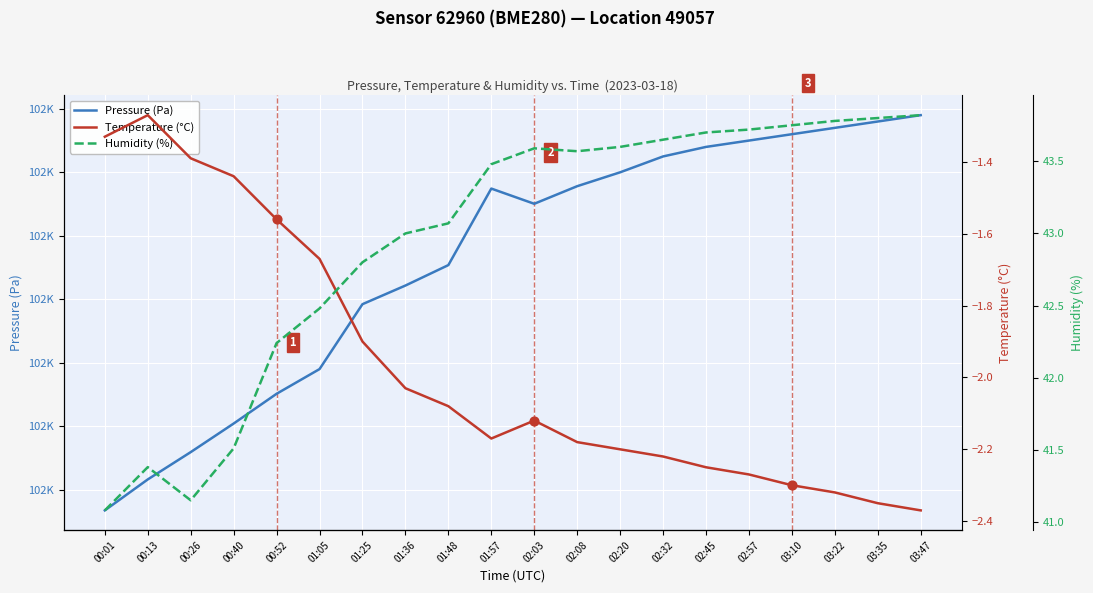

At how many categories does at least one series exceed 69165?

20